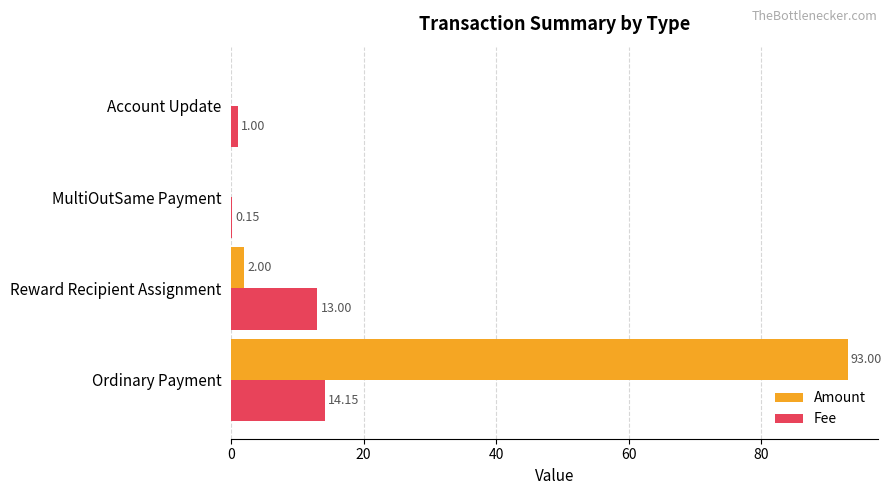

Is the value of Amount at MultiOutSame Payment greater than the value of Fee at MultiOutSame Payment?

No